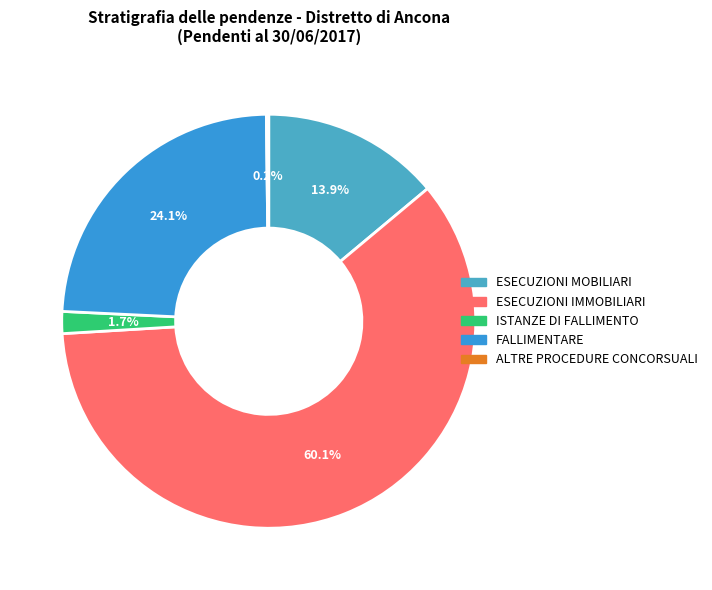

To the nearest percent, what percentage of the pie is ESECUZIONI MOBILIARI?

14%